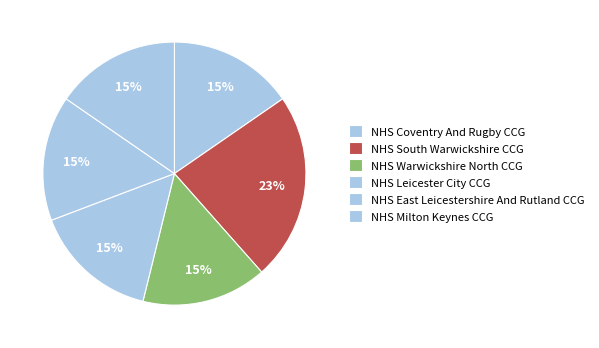

How many segments does this pie chart have?

6